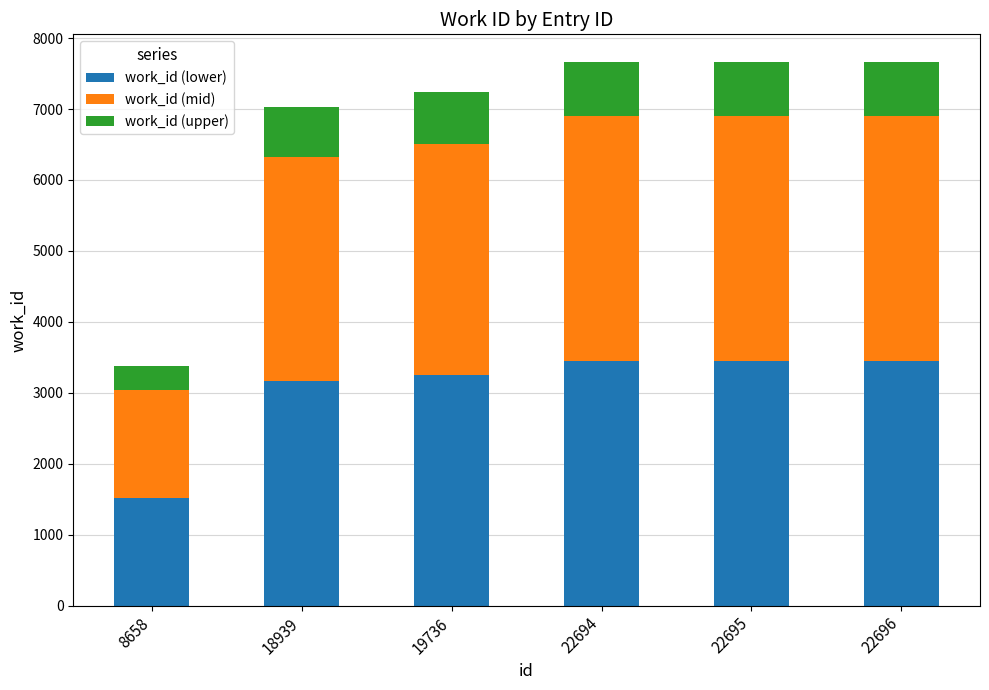

What is the total value across all series at 22696?

7670